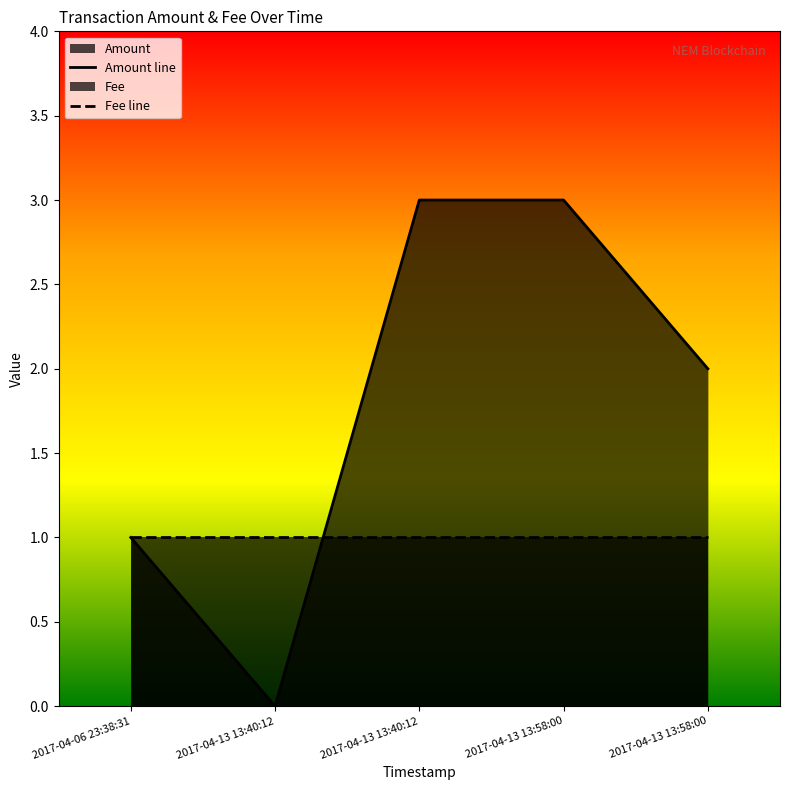

What is the difference between the maximum and minimum values in the Amount line series?

3